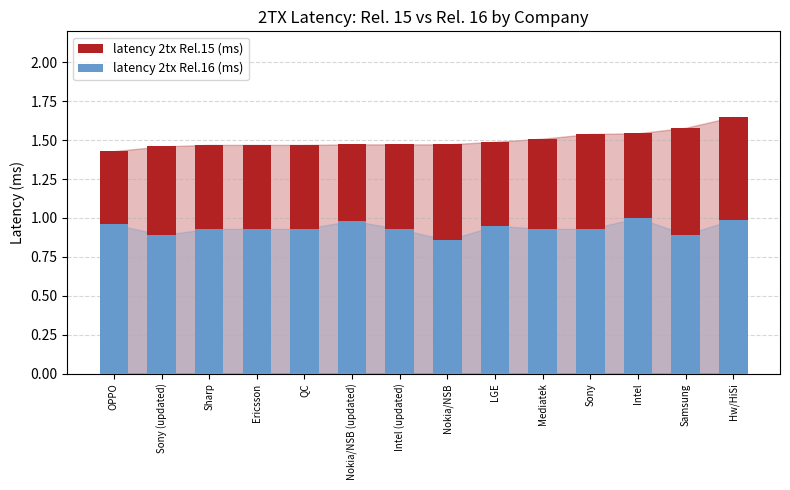

Rank the series by their average value, from highest to lowest.

latency 2tx Rel.15 (ms), latency 2tx Rel.16 (ms)